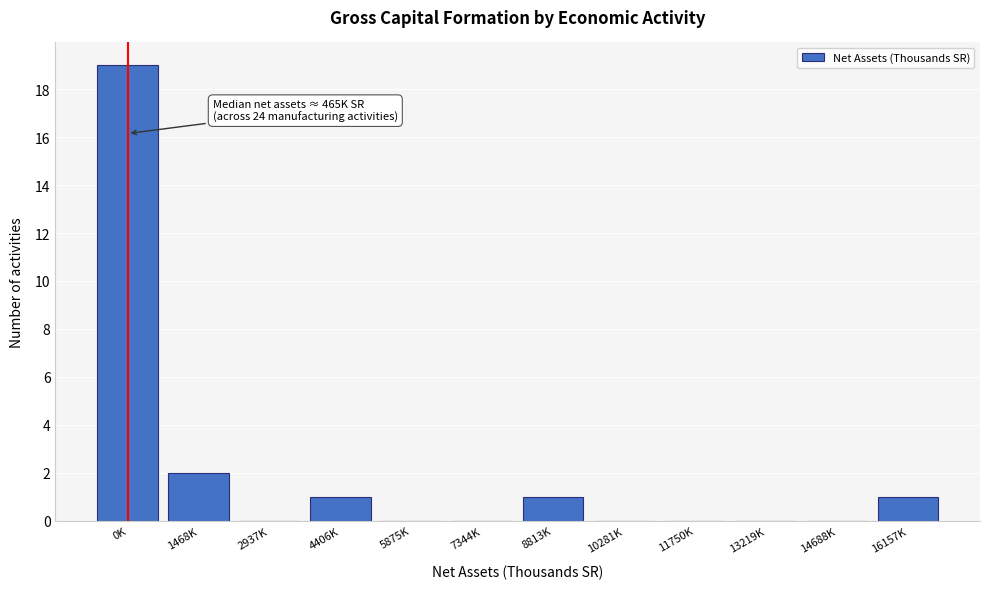

Reading left to right, what are all the values shown in this chart?

0K=19	1468K=2	2937K=0	4406K=1	5875K=0	7344K=0	8813K=1	10281K=0	11750K=0	13219K=0	14688K=0	16157K=1